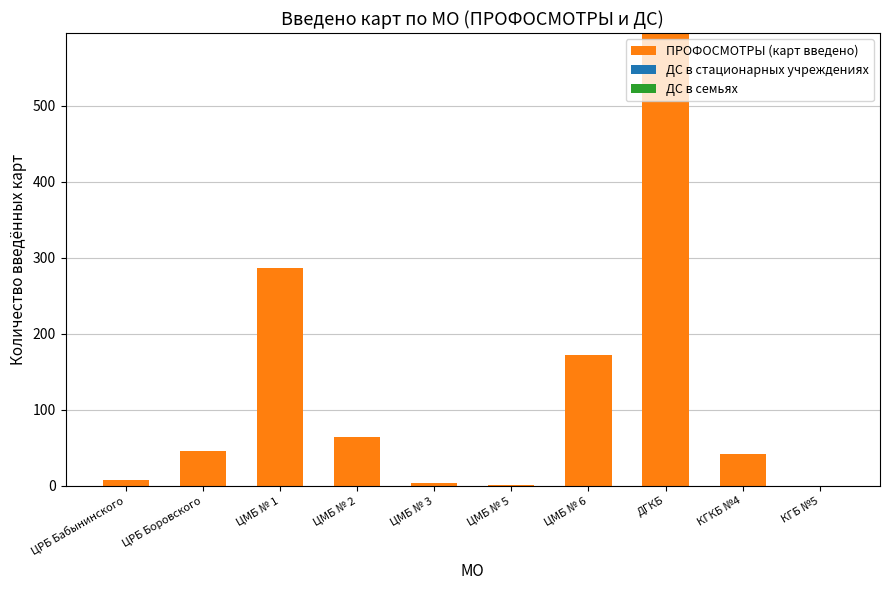

How many categories are shown in the chart?

10